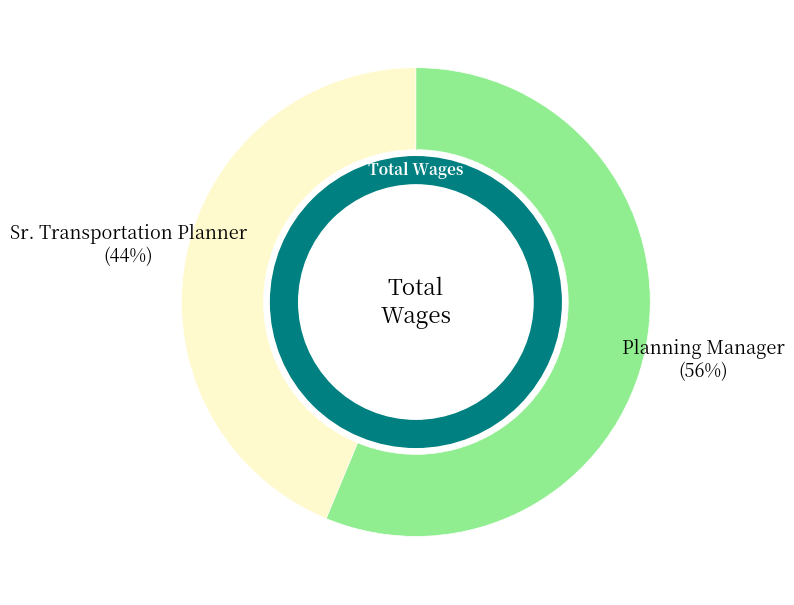

Is there a majority slice in this chart?

Yes